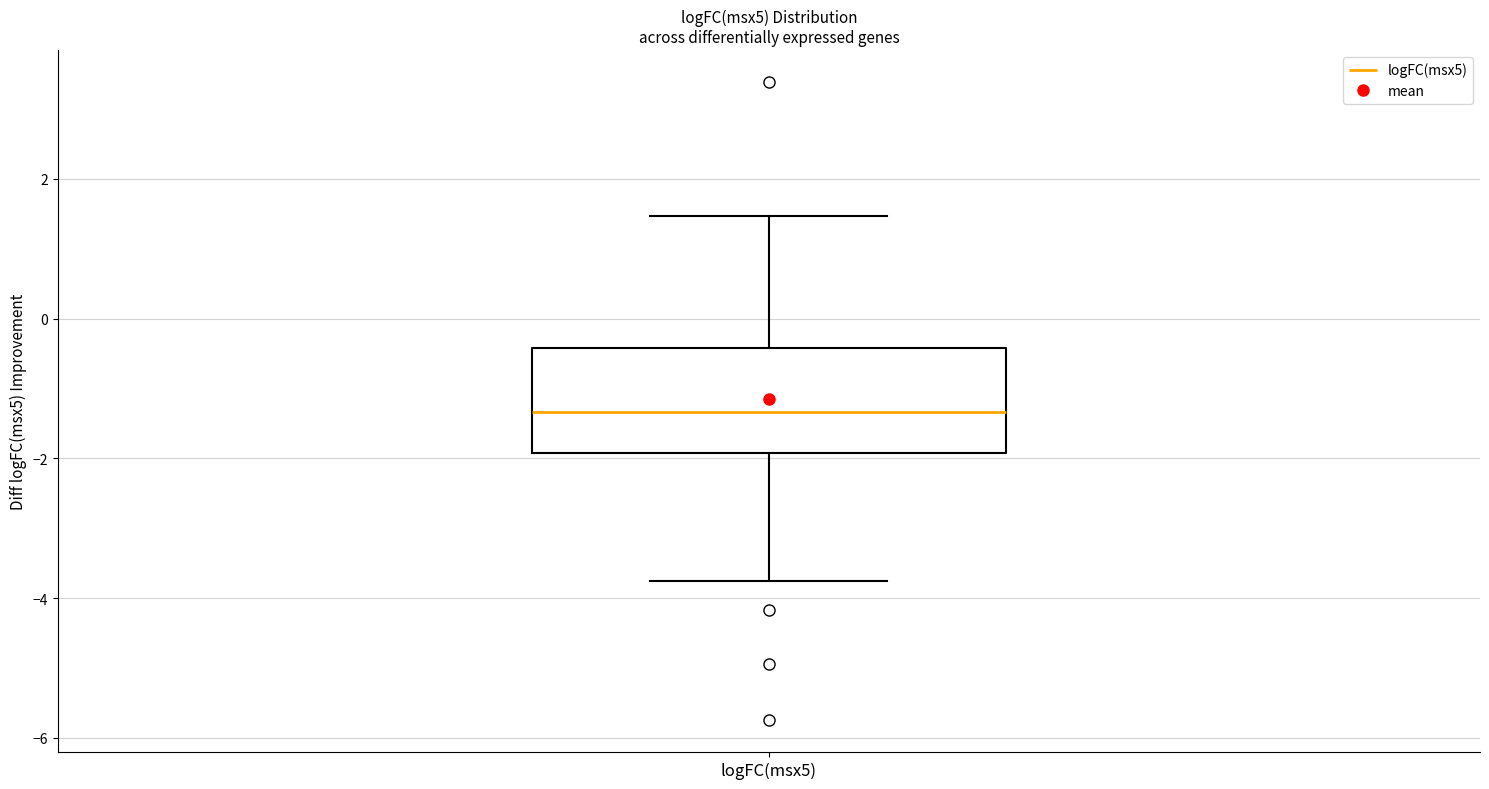

Transcribe this box plot: give where the median line is, the range the box spans, and where the two whiskers end, as read against the y-axis. The values are not printed on the chart, so give them approximately, as read against the axis.

median -1.4, box -2.0 to -0.4, whiskers -3.8 to 1.4